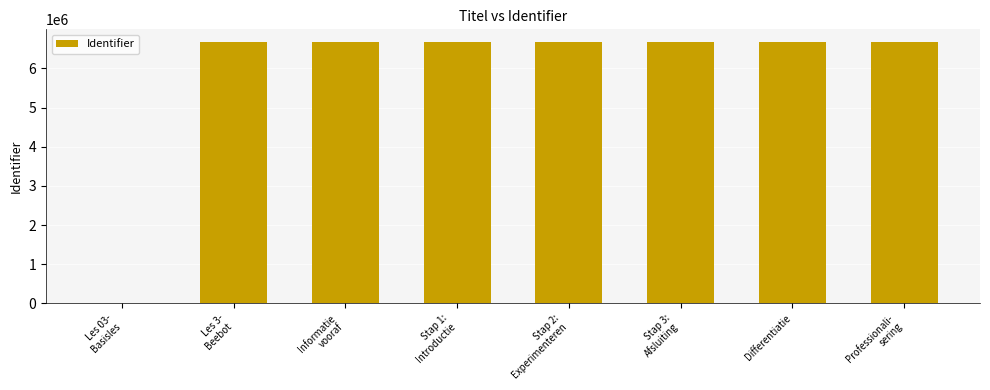

What is the ratio of the value at Stap 2:
Experimenteren to the value at Stap 1:
Introductie?

1.0